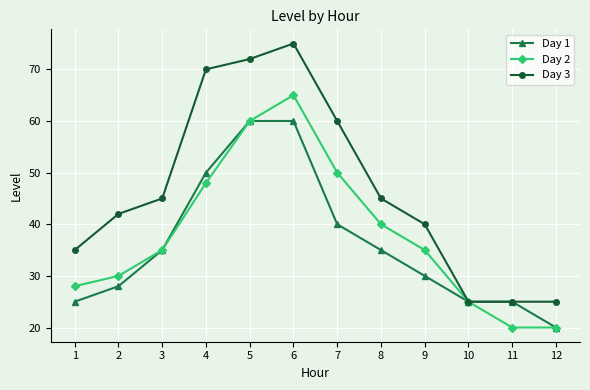

What is the value of the Day 1 point at the 11th from the left?

25